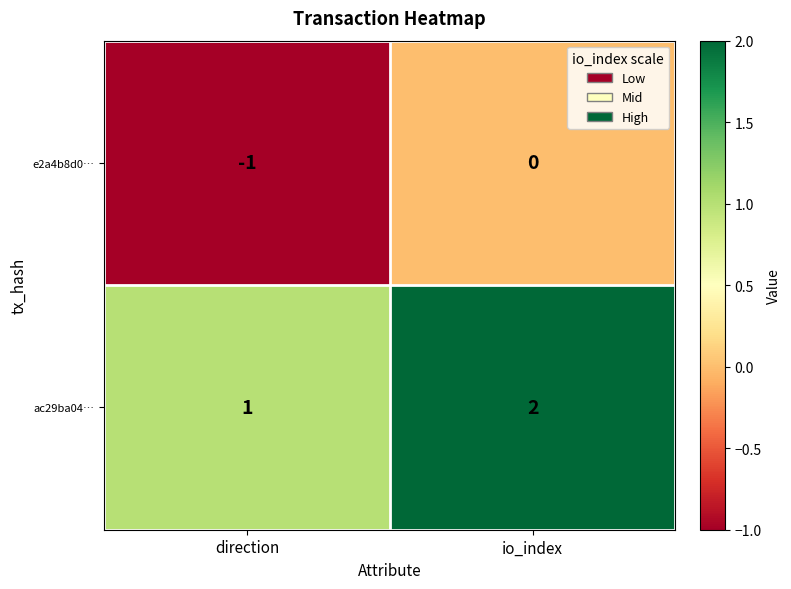

At io_index, list the series in order from smallest to largest.

e2a4b8d0…, ac29ba04…